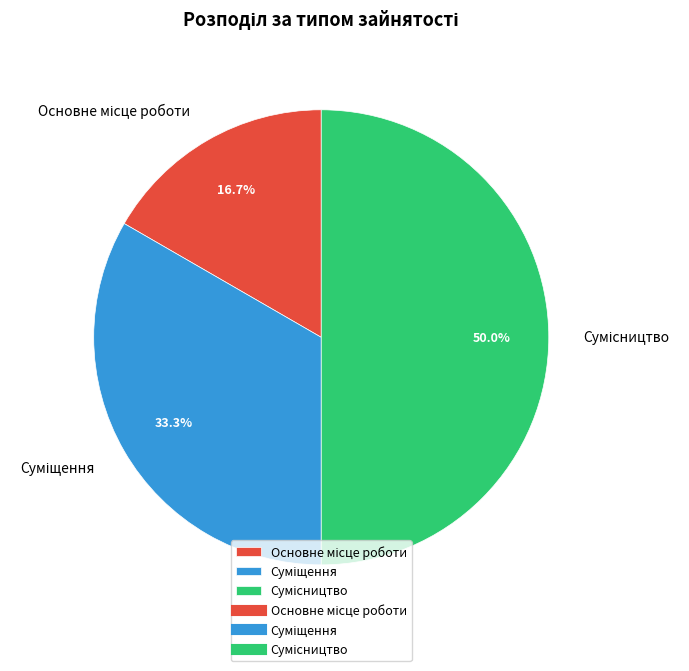

How many segments does this pie chart have?

3